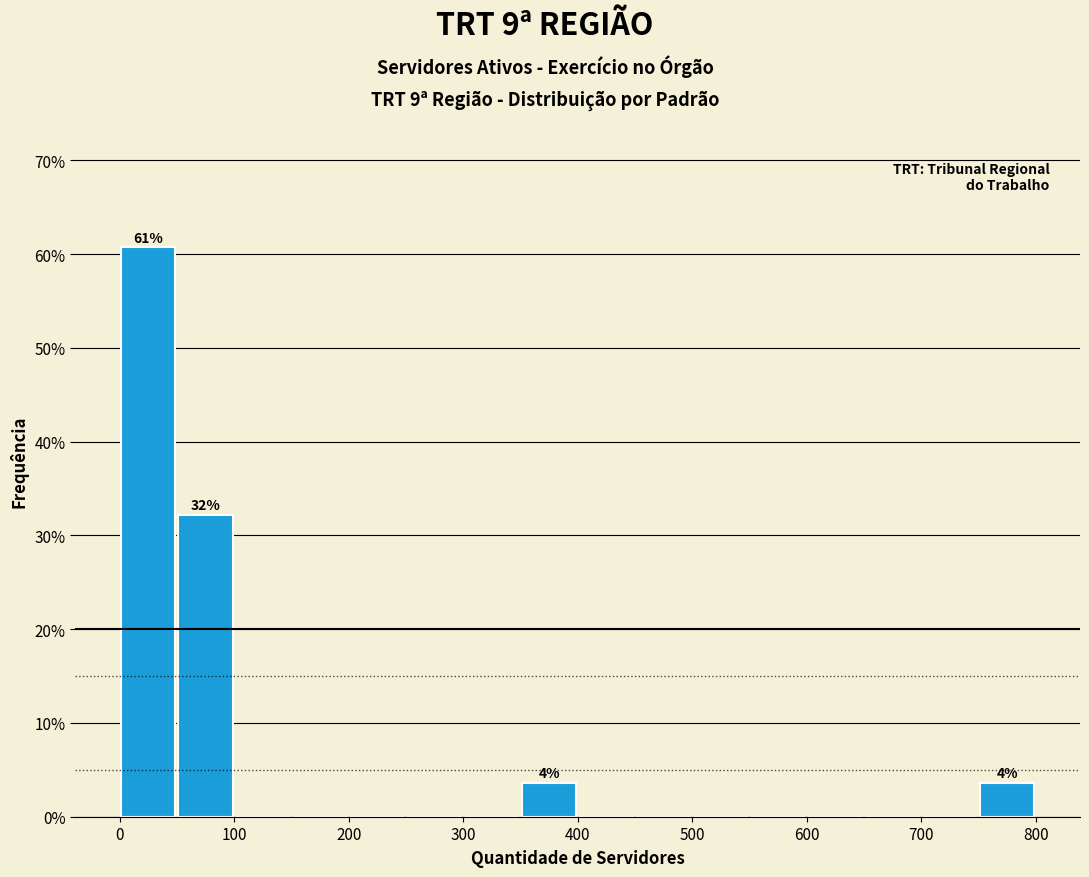

Over which range of the x-axis is the bar tallest?

0 to 50